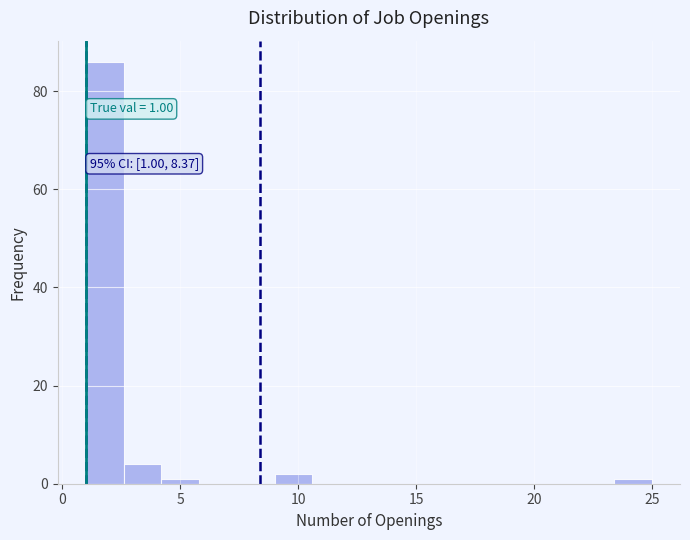

Around what value on the x-axis is the tallest bar? Give the approximate position of its centre, as read against the axis.

2.0